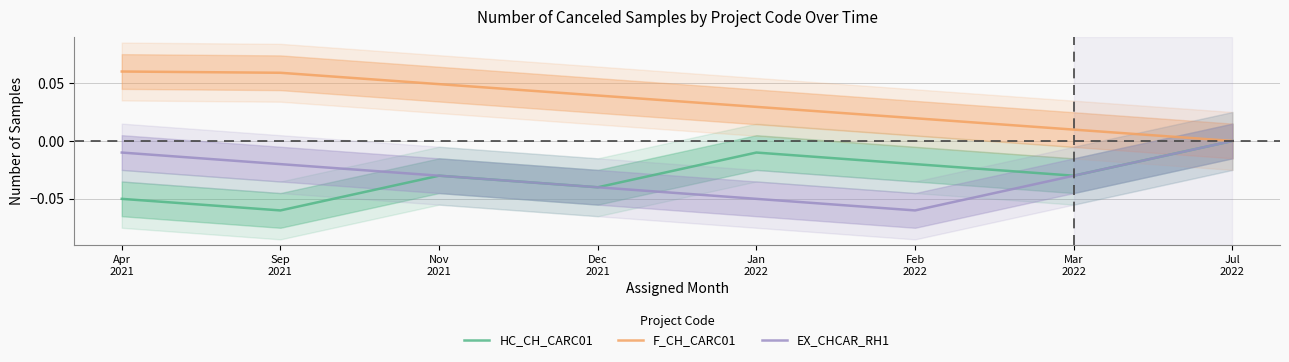

Reading right to left, list all the values displayed in this chart.

HC_CH_CARC01: Jul
2022=0.0	Mar
2022=-0.0	Feb
2022=-0.0	Jan
2022=-0.0	Dec
2021=-0.0	Nov
2021=-0.0	Sep
2021=-0.1	Apr
2021=-0.1
F_CH_CARC01: Jul
2022=0.0	Mar
2022=0.0	Feb
2022=0.0	Jan
2022=0.0	Dec
2021=0.0	Nov
2021=0.0	Sep
2021=0.1	Apr
2021=0.1
EX_CHCAR_RH1: Jul
2022=0.0	Mar
2022=-0.0	Feb
2022=-0.1	Jan
2022=-0.1	Dec
2021=-0.0	Nov
2021=-0.0	Sep
2021=-0.0	Apr
2021=-0.0